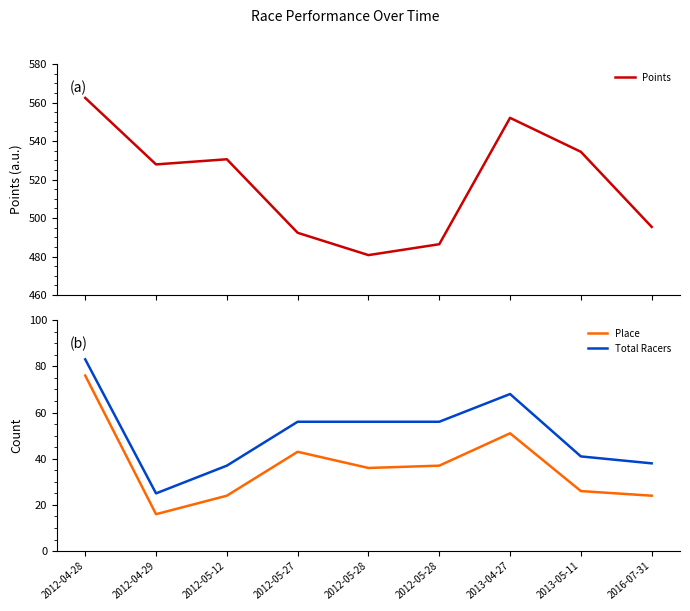

In Place, how many points are higher than both neighbors (excluding endpoints)?

2